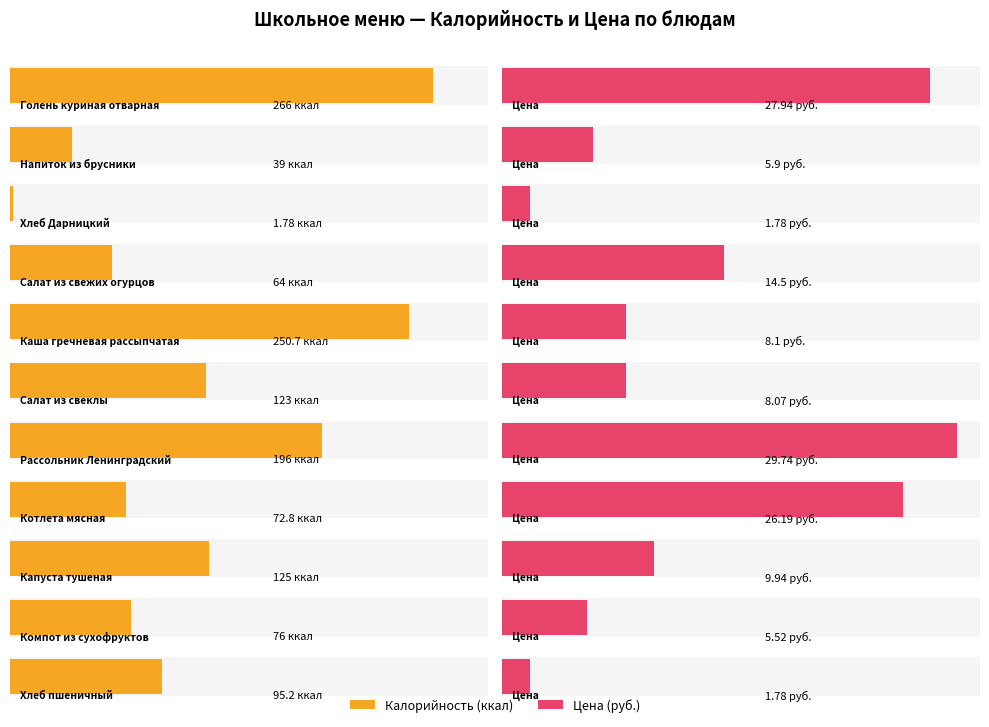

Is the value of Цена at Хлеб пшеничный greater than the value of Калорийность at Рассольник Ленинградский?

No